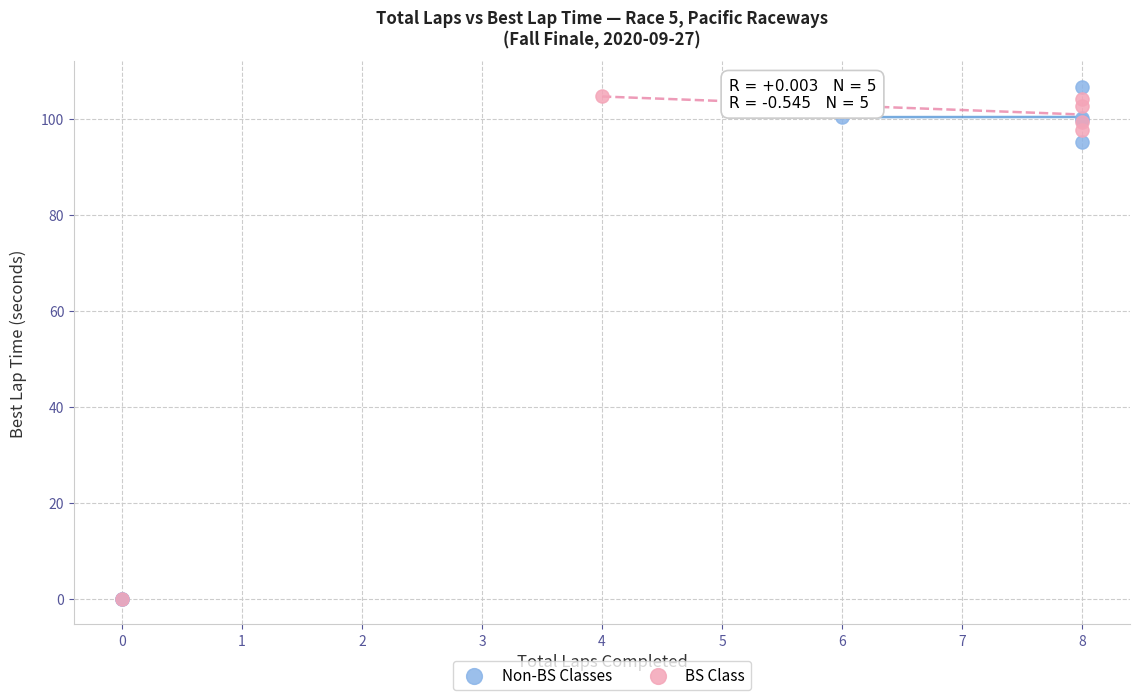

Which series reaches the maximum Y coordinate?

Non-BS Classes